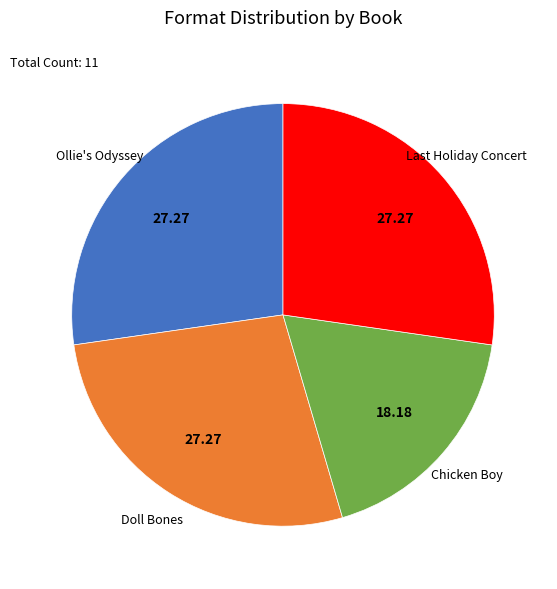

Count the number of slices in the pie.

4